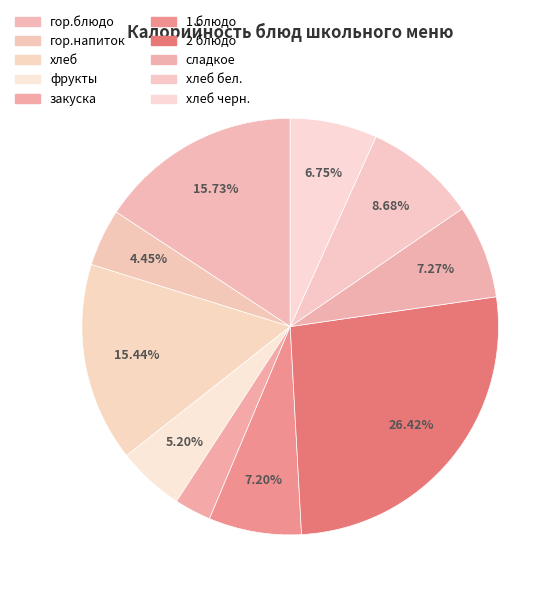

Count the number of slices in the pie.

10